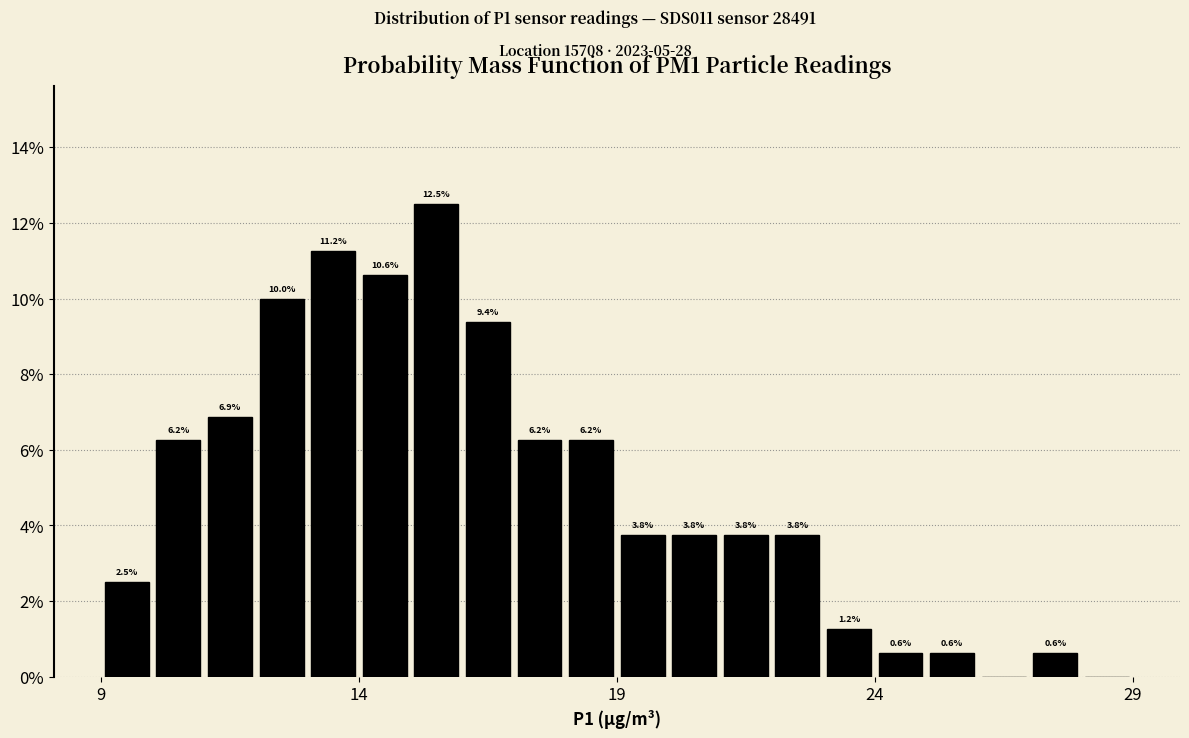

Read against the x-axis, roughly where is the centre of the tallest bar?

15.5